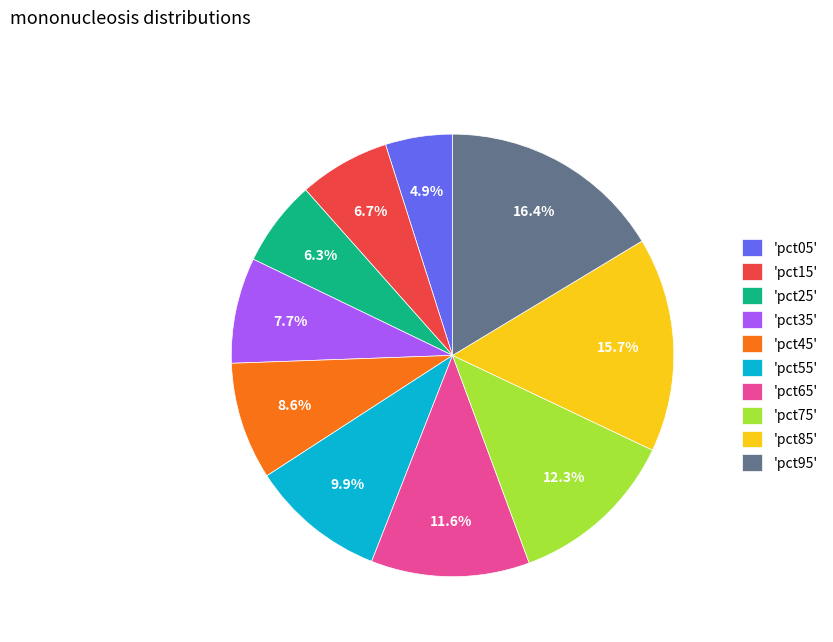

How many segments does this pie chart have?

10